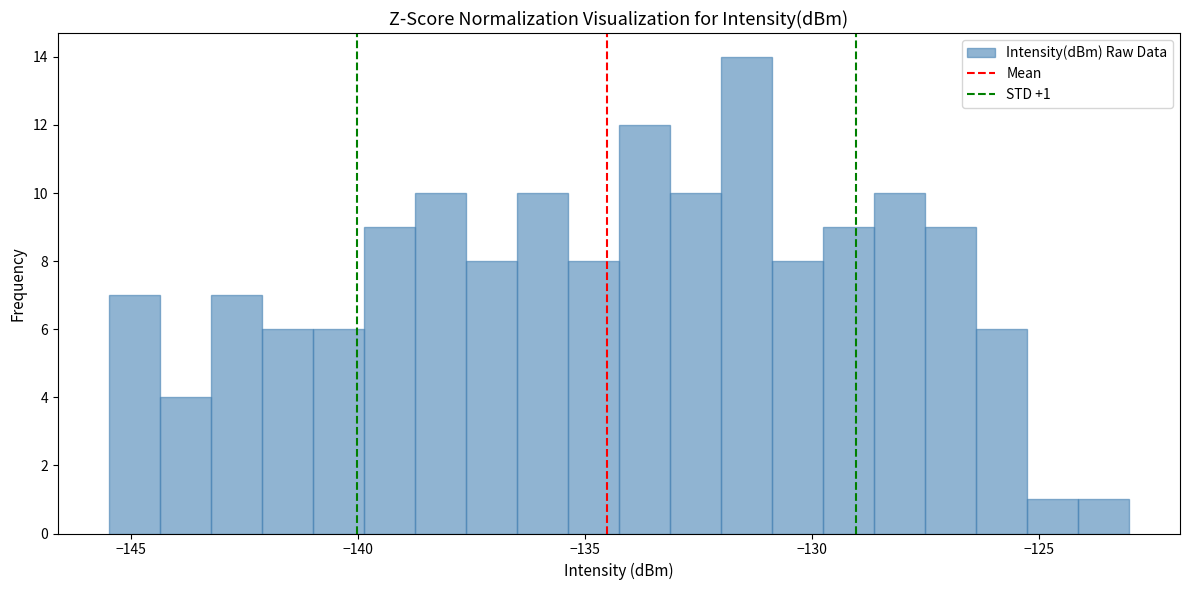

Read against the x-axis, roughly where is the centre of the tallest bar?

-131.5